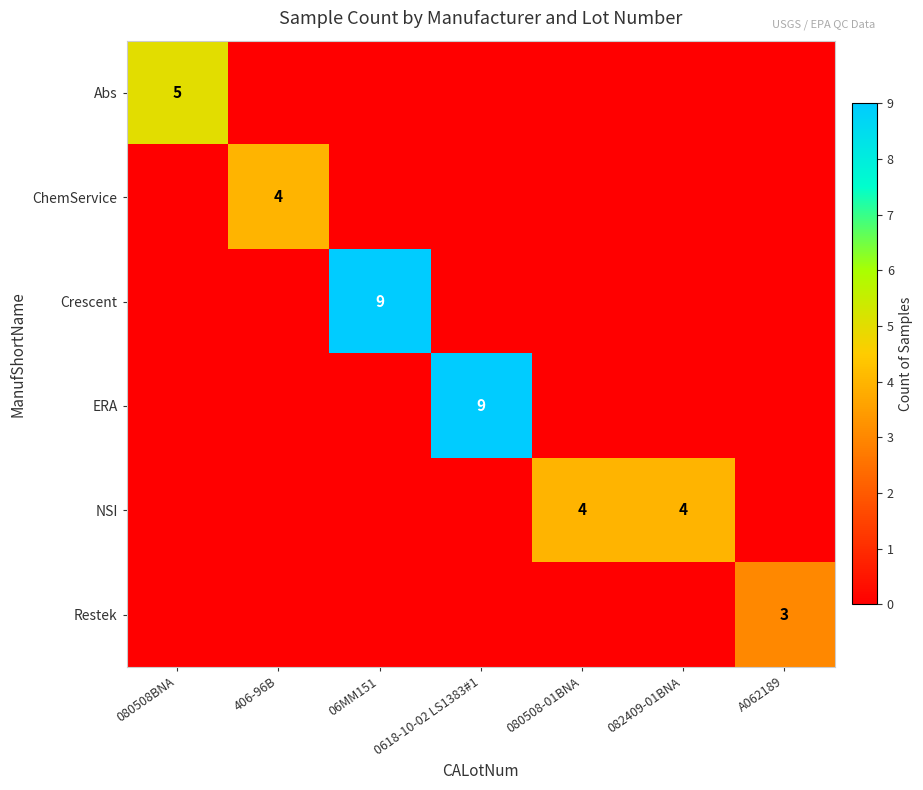

Which category has the highest value in the ChemService series?

406-96B